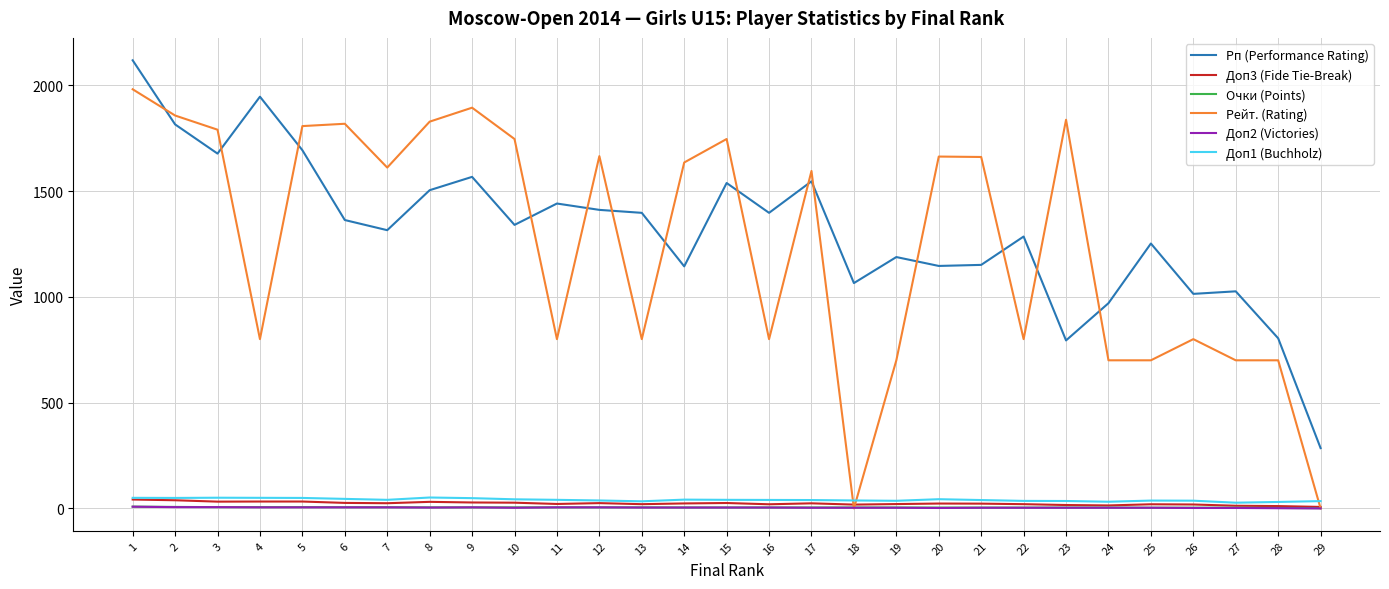

True or false: Доп2 (Victories) and Рп (Performance Rating) cross at least once.

False